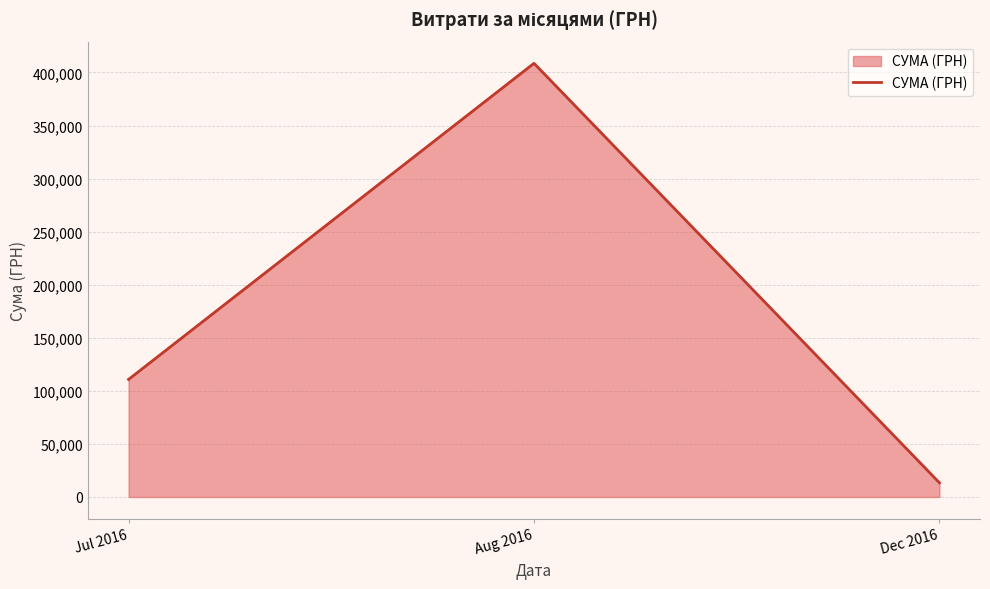

Which category has the highest value across all series?

Aug 2016